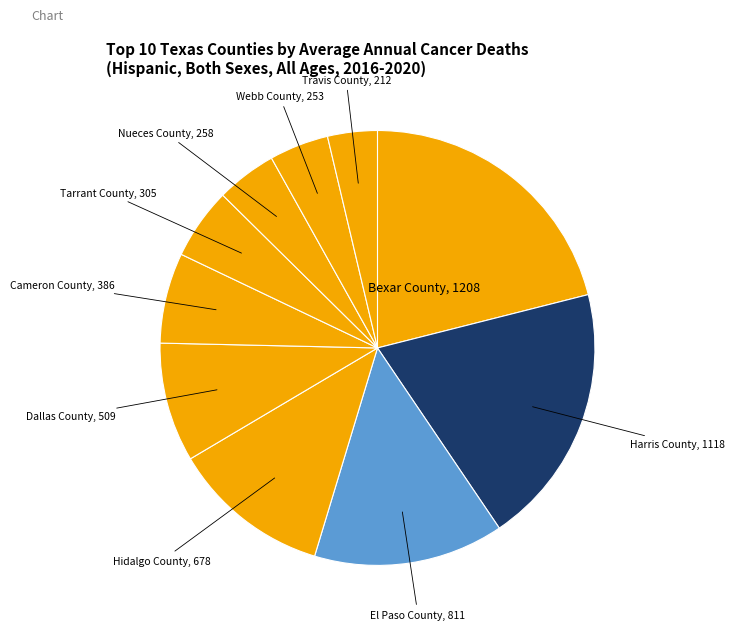

Does Nueces County account for over 50% of the chart?

No